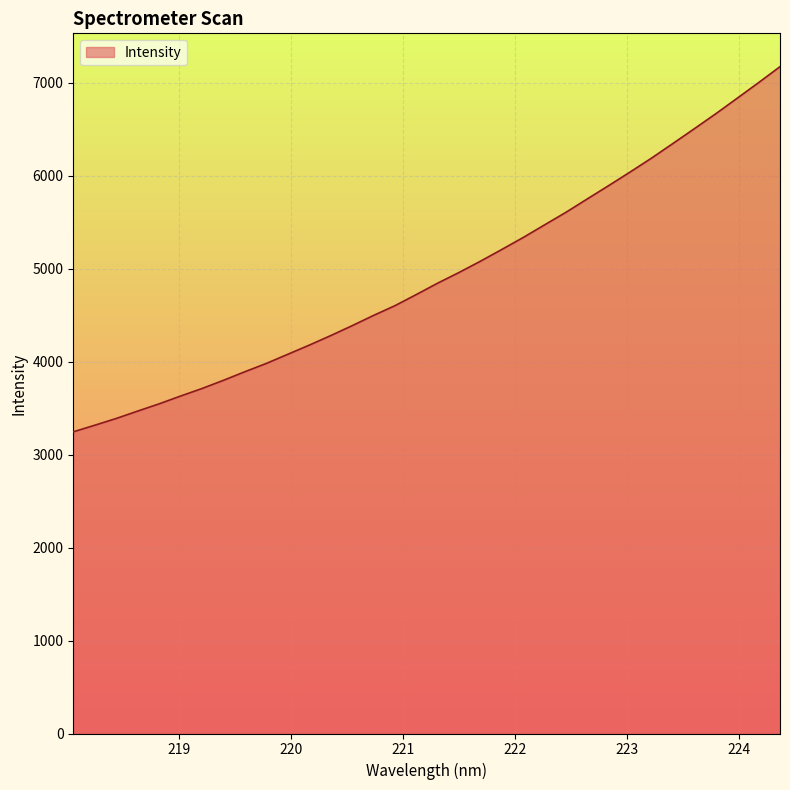

What is the difference between the maximum and minimum values?

3927.0